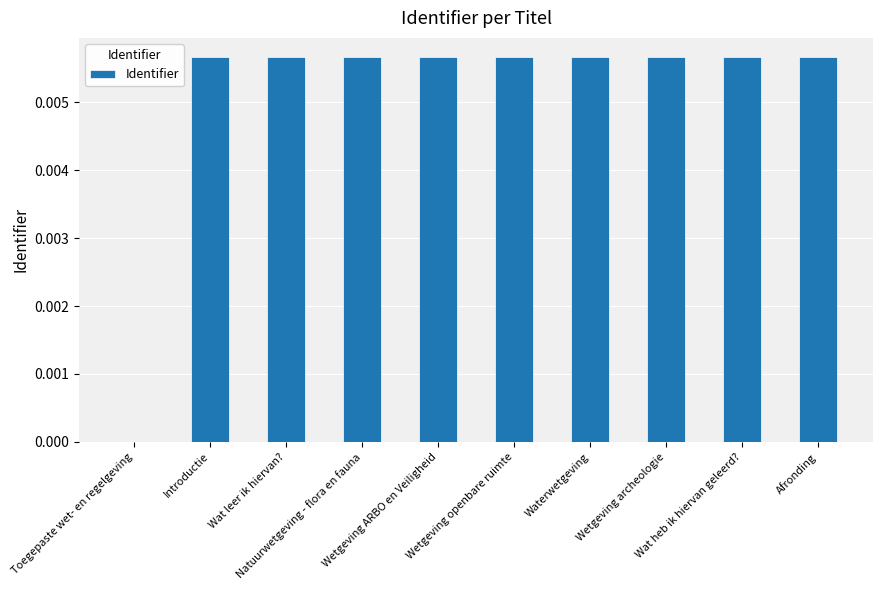

At which category does the chart reach its peak across all series?

Wetgeving archeologie